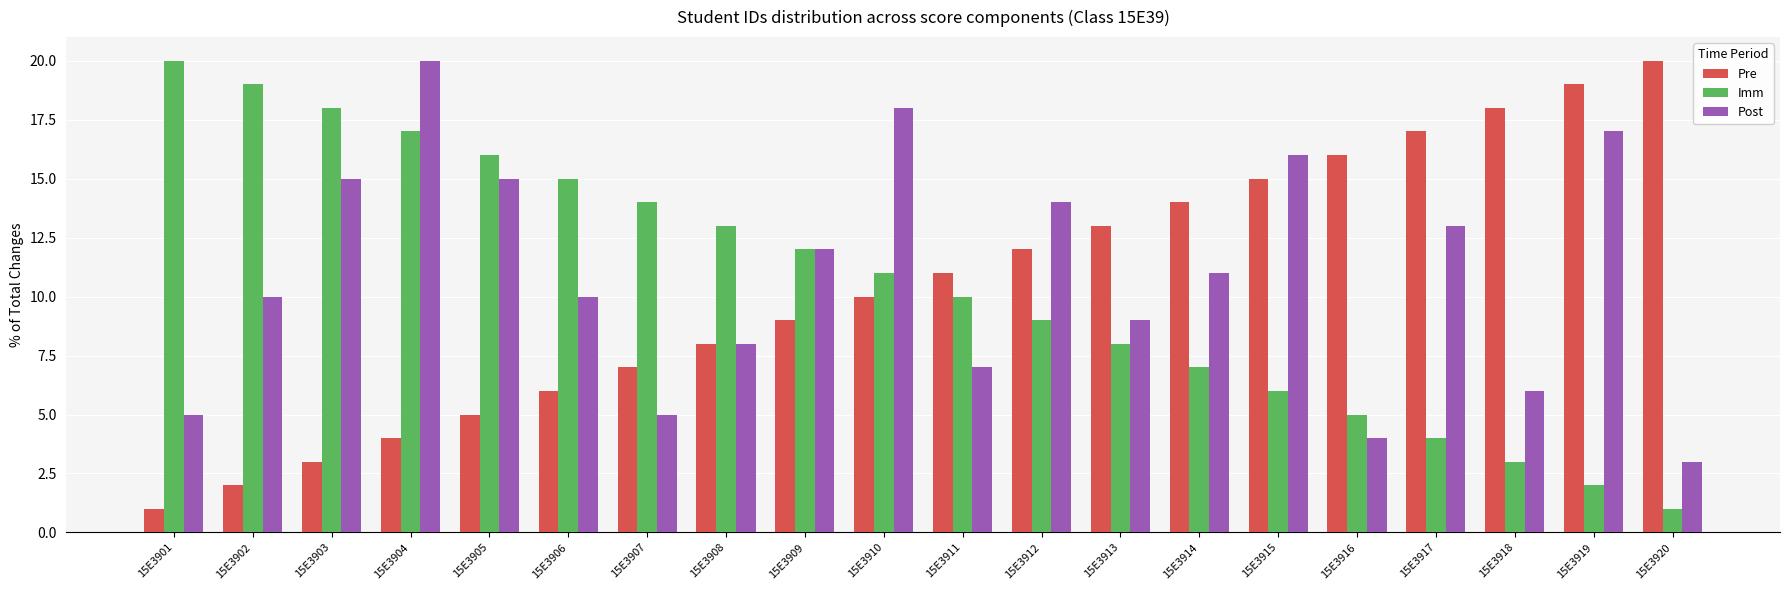

Count the number of data series in this chart.

3